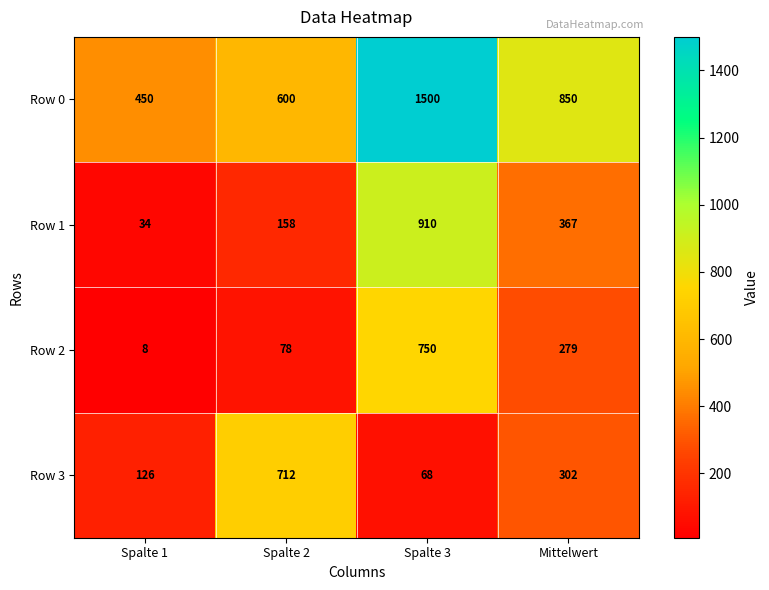

Reading left to right, transcribe all the data shown in this chart.

Row 0: 450	600	1500	850
Row 1: 34	158	910	367
Row 2: 8	78	750	279
Row 3: 126	712	68	302